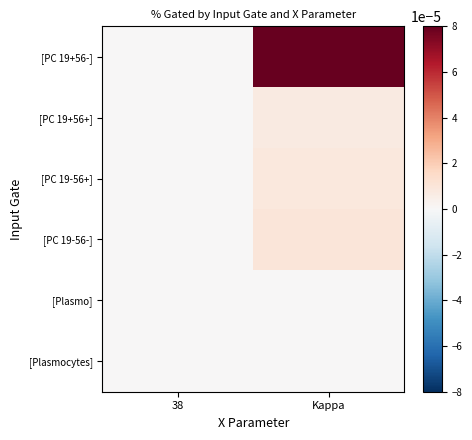

Which series changed the most between 38 and Kappa?

[PC 19+56-]